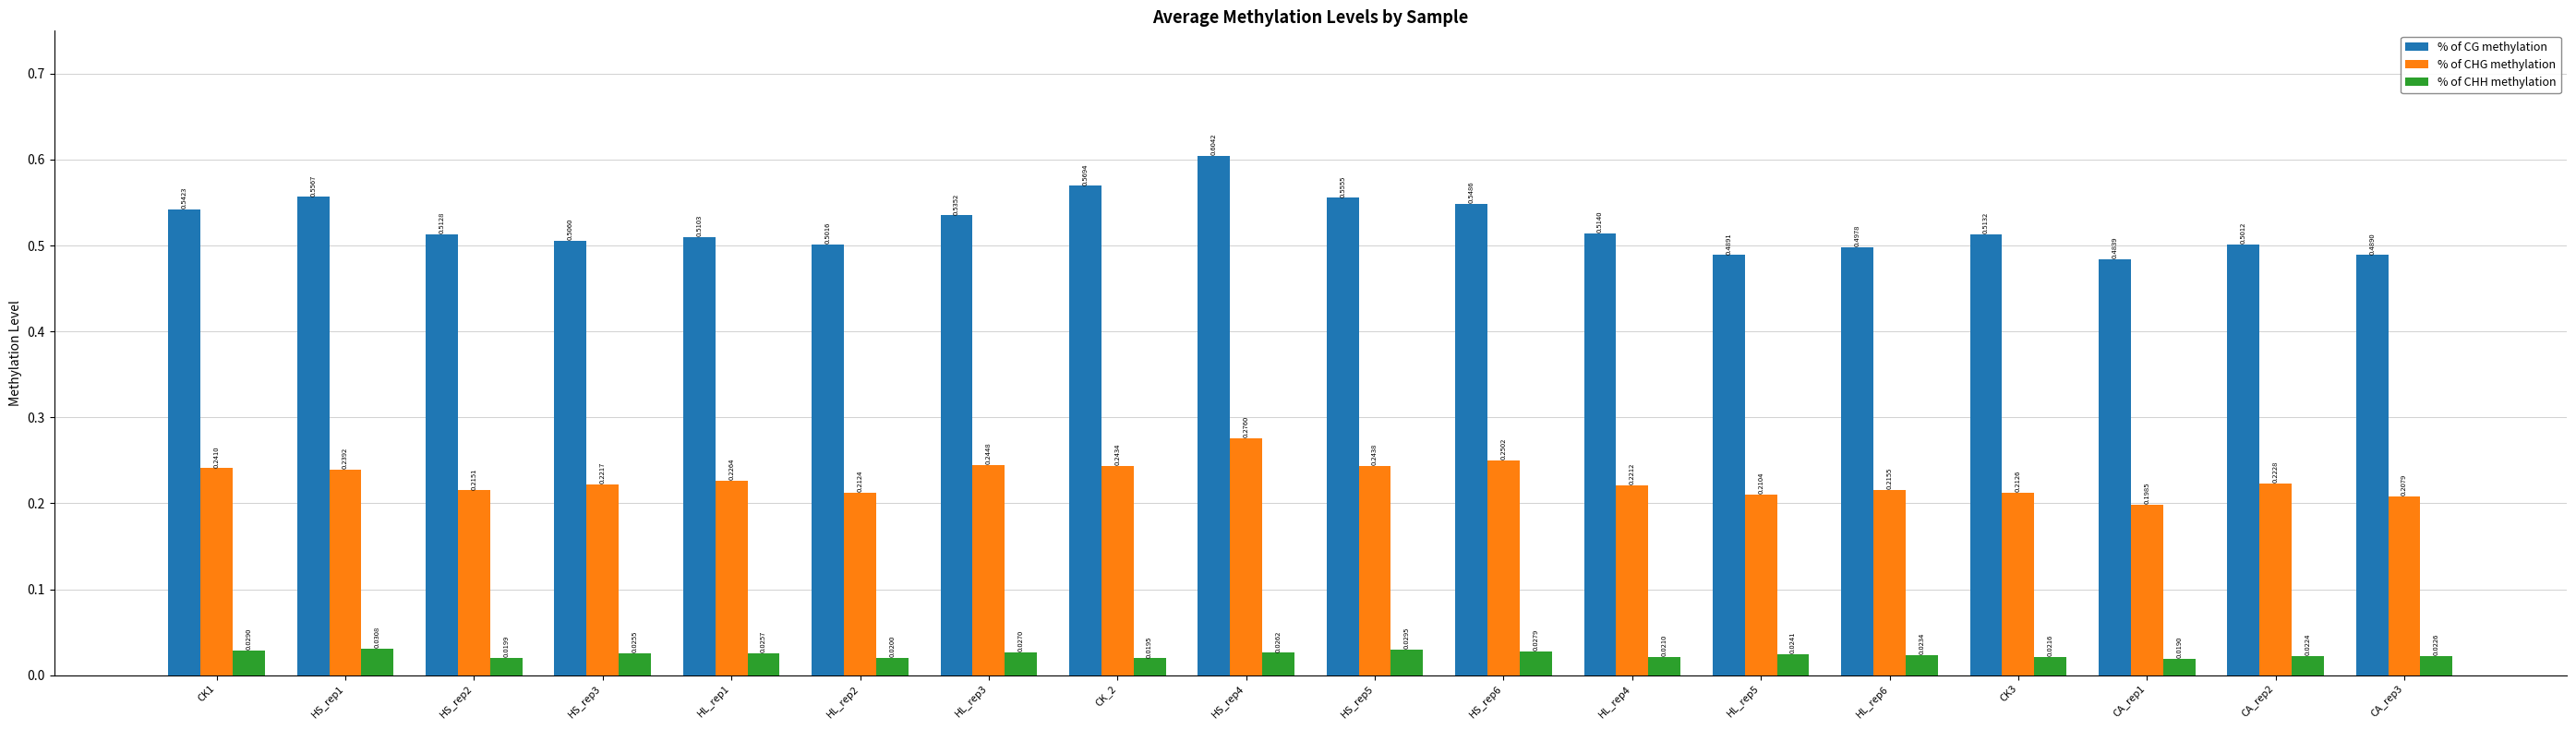

Is it true that % of CHG methylation equals 0.1 at HS_rep6?

False